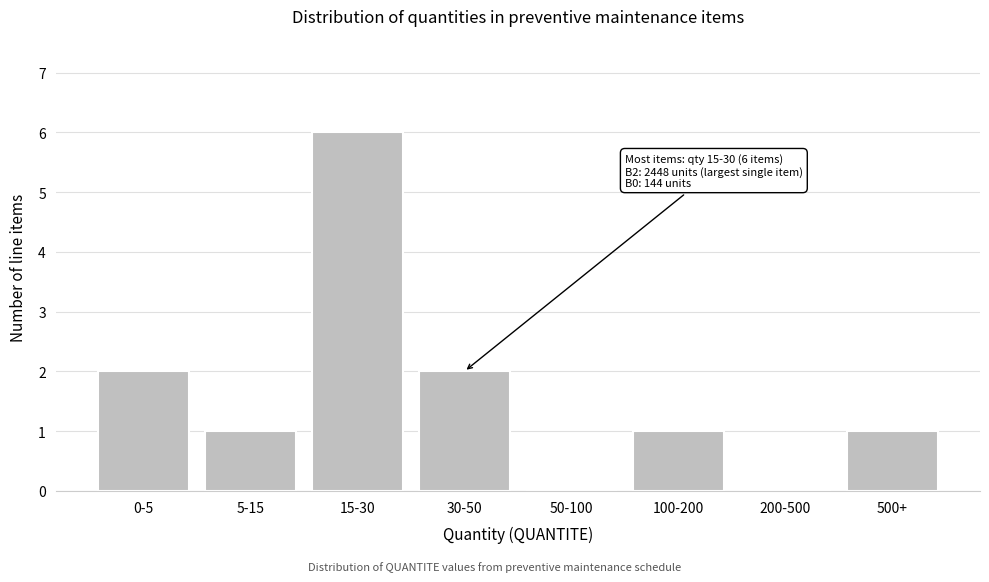

Reading left to right, list all the values displayed in this chart.

0-5=2	5-15=1	15-30=6	30-50=2	50-100=0	100-200=1	200-500=0	500+=1